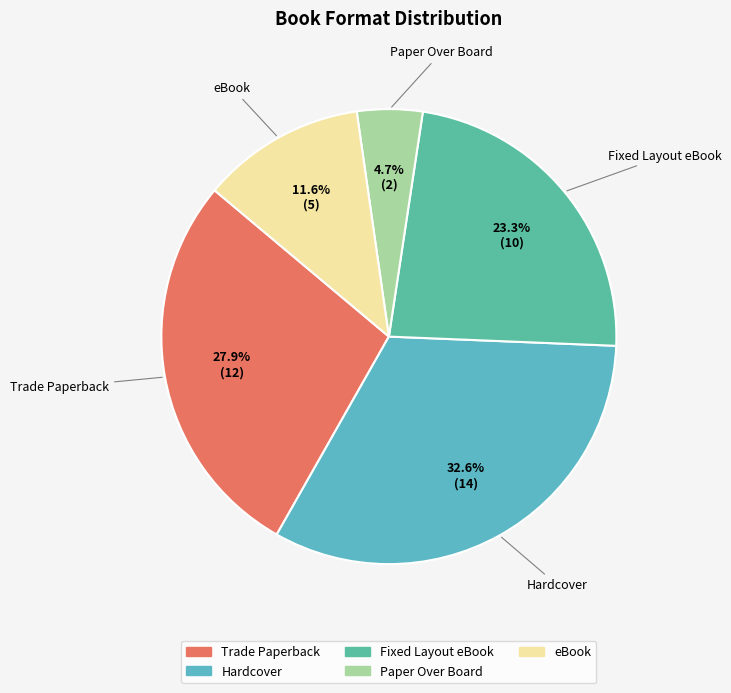

What is the smallest slice in the pie chart?

Paper Over Board